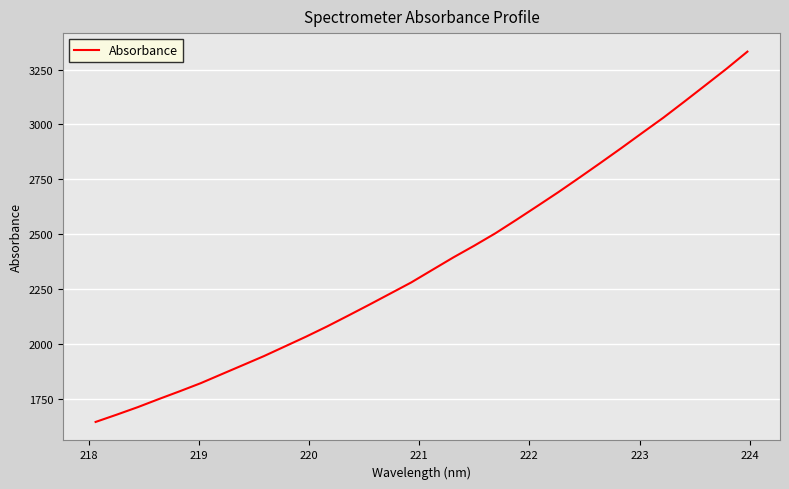

What is the minimum value shown in the chart?

1644.5